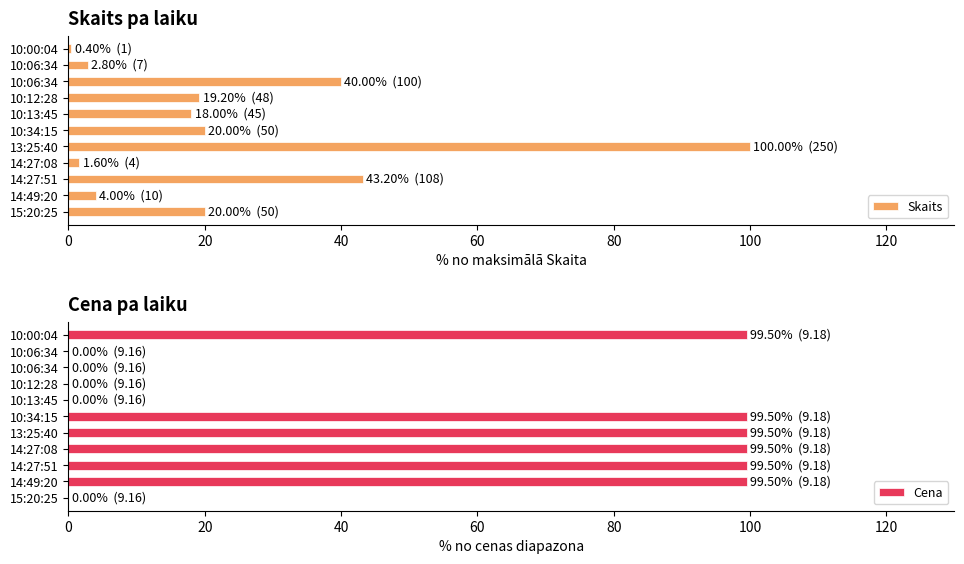

What is the difference between the highest and lowest values at 13:25:40?

0.5